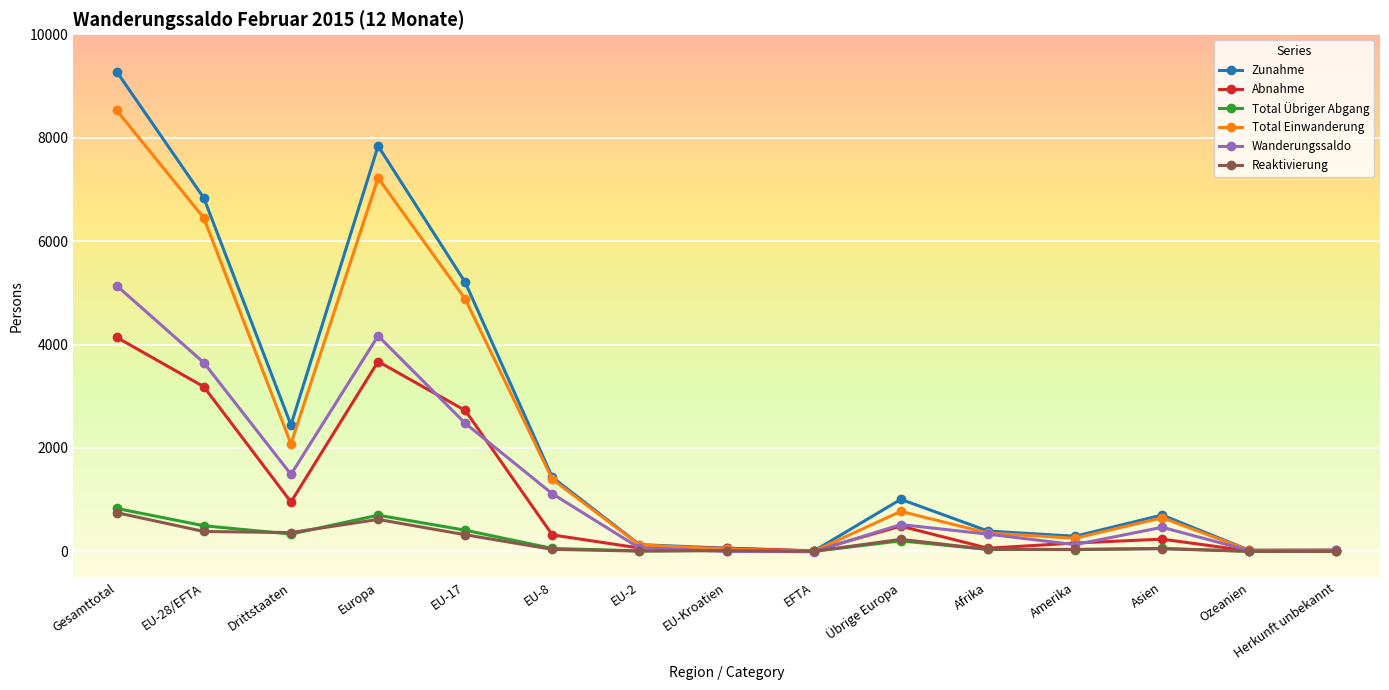

What is the label of the 9th point from the left?

EFTA